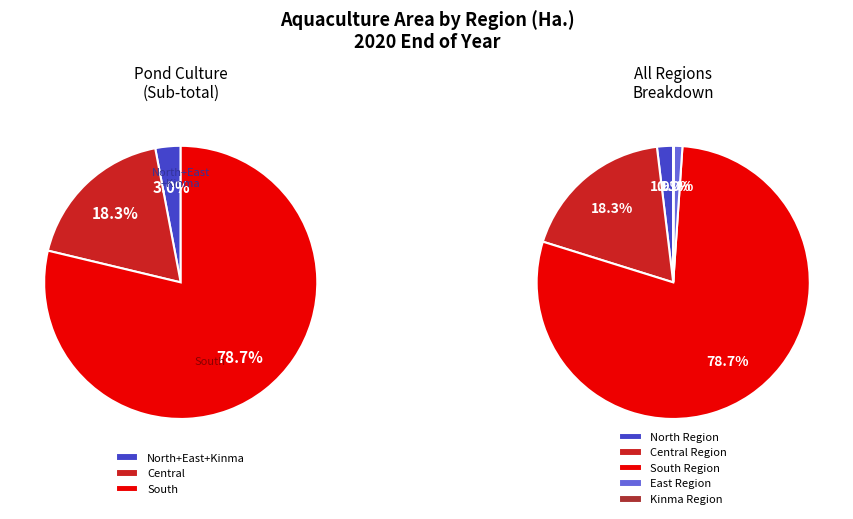

Between Central Region and East Region, which is larger?

Central Region